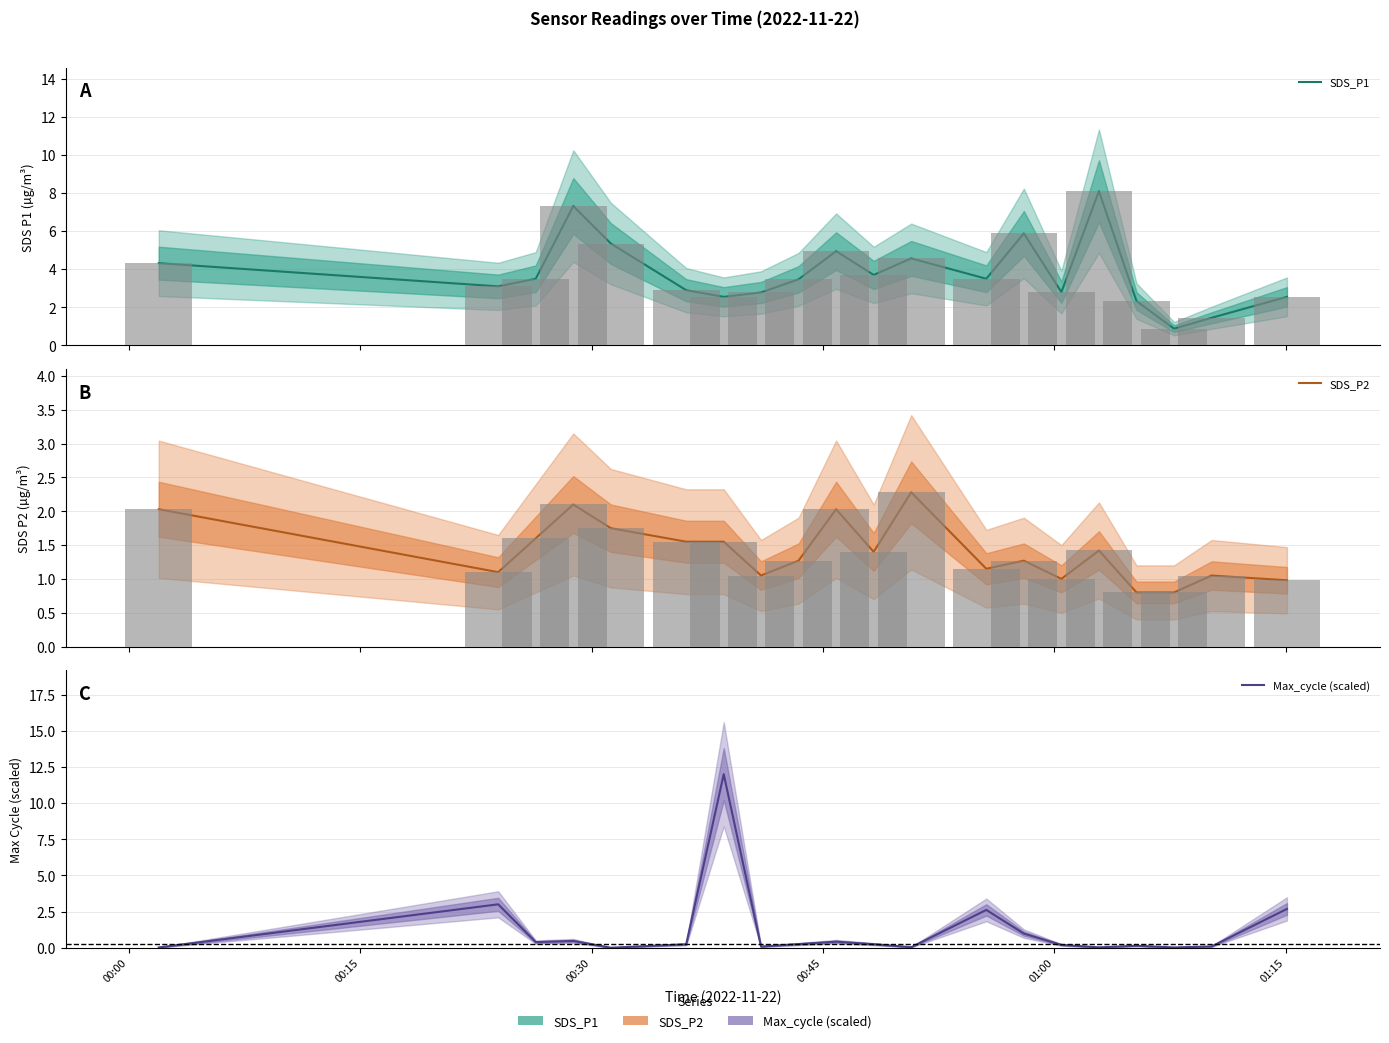

What are all the series names shown in the legend?

SDS_P1, SDS_P2, Max_cycle (scaled)